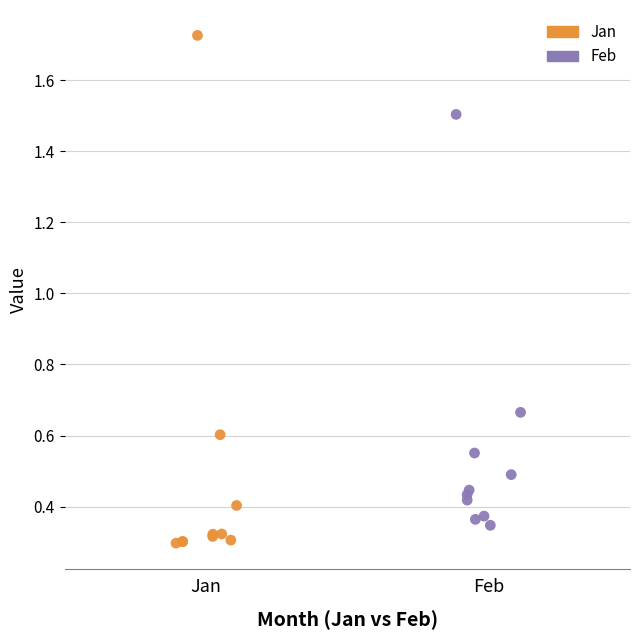

Which series contains the lowest Y value?

Jan